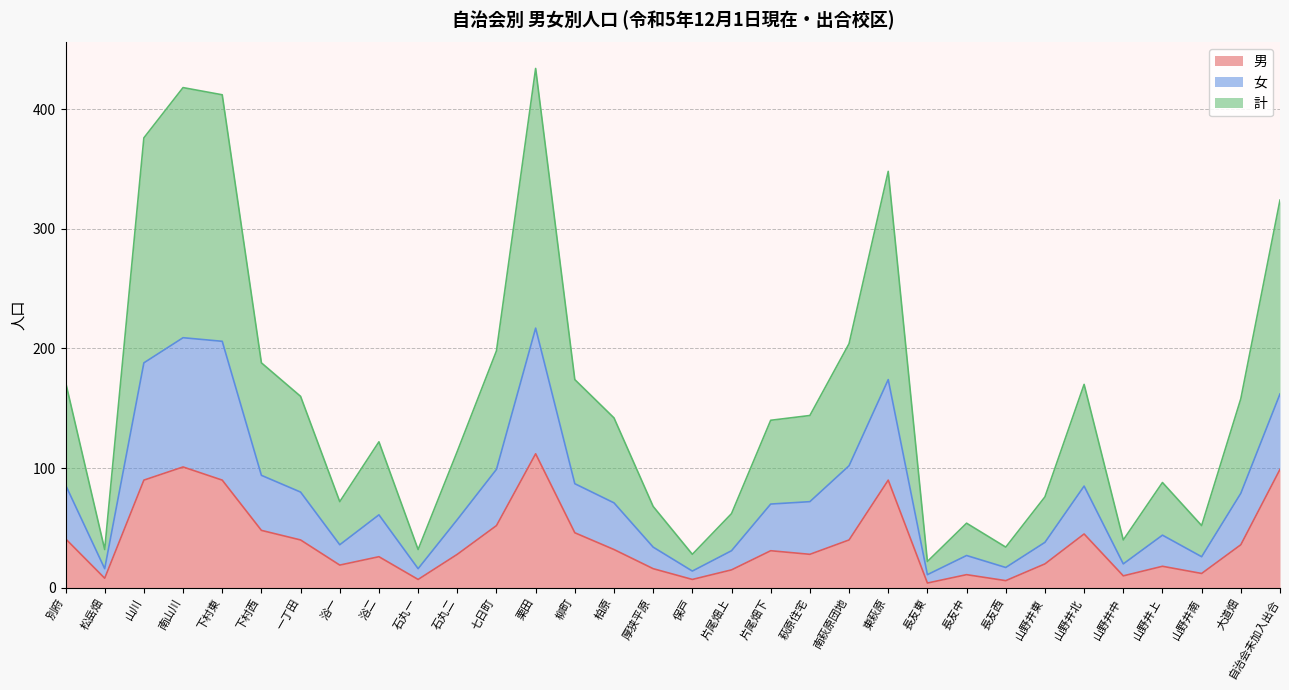

What is the maximum value for 男?

112